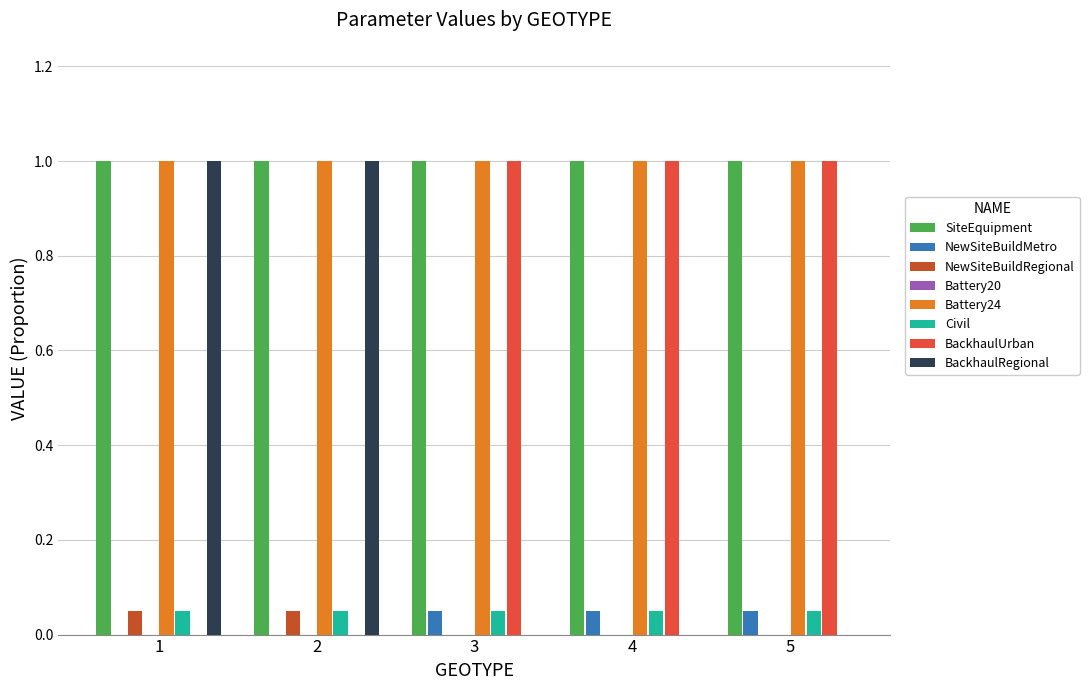

What value does the NewSiteBuildMetro series have at 4?

0.1